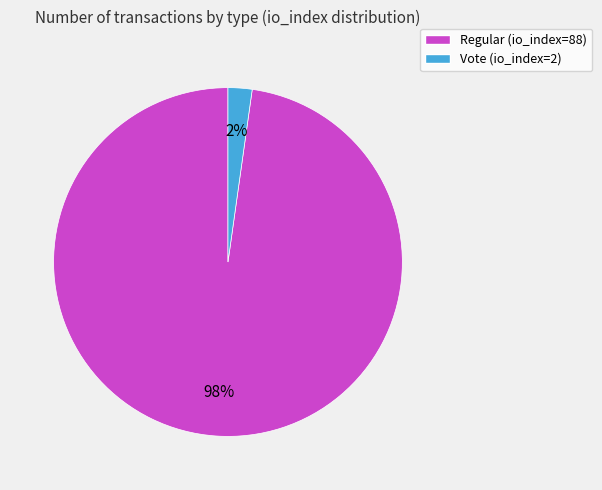

Is there any slice that represents more than half of the pie?

Yes